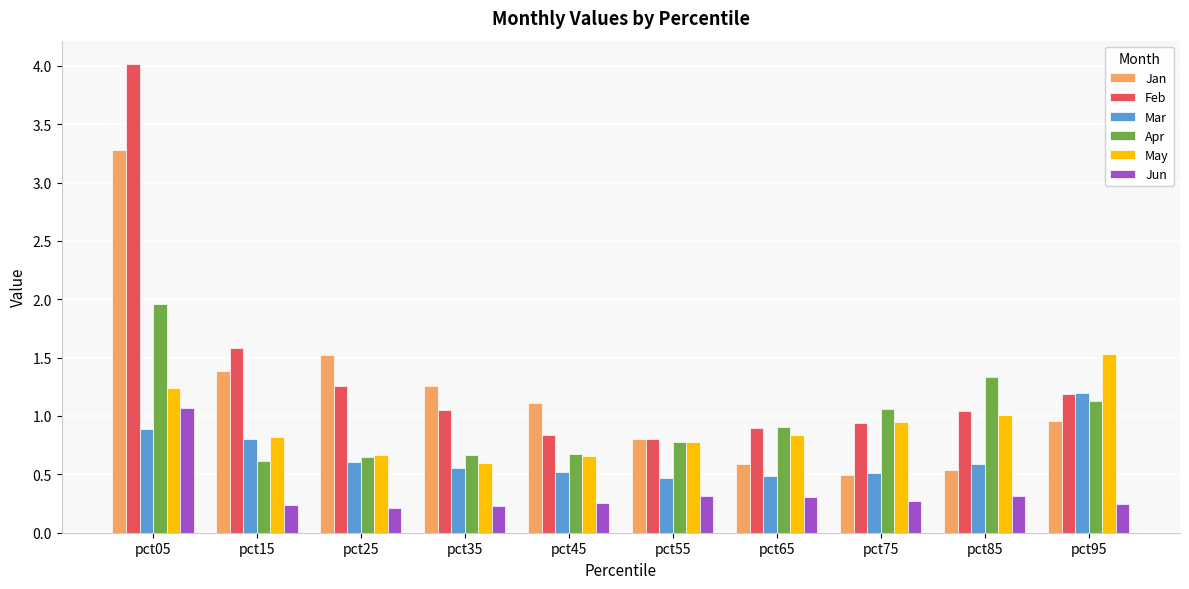

What is the sum of the Mar values at pct25 and pct95?

1.8